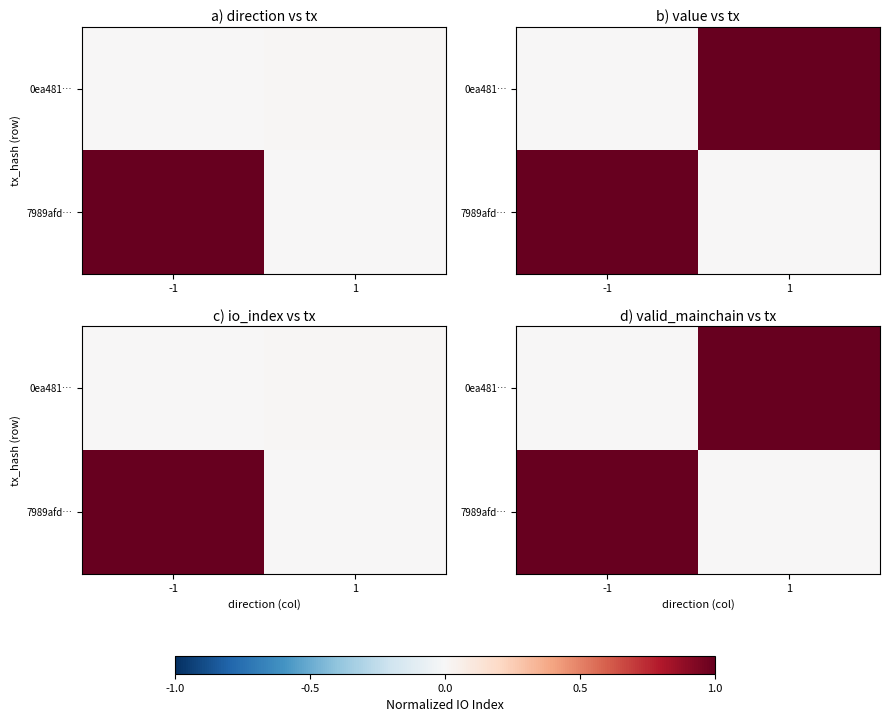

The 0ea481… series shows 0 at 1. True or false?

False